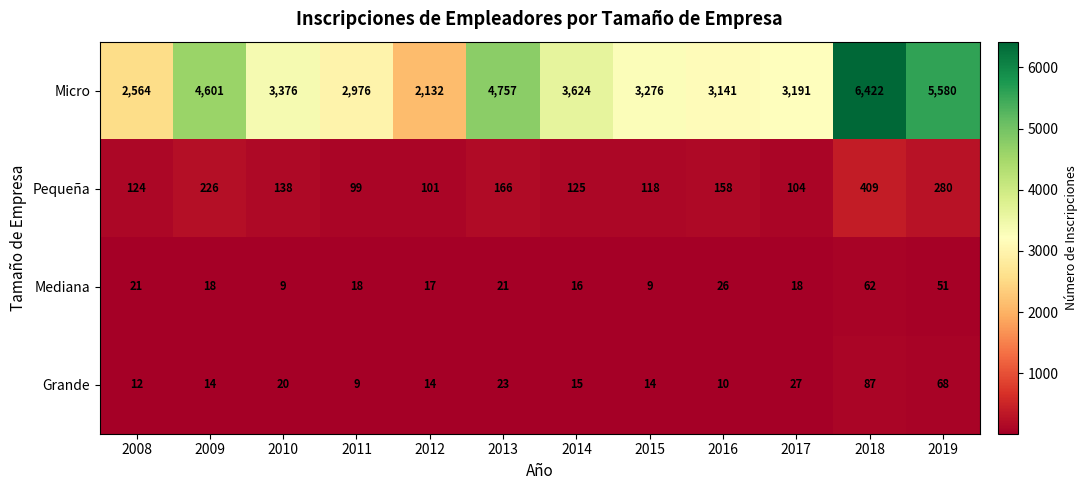

What is the sum of all Pequeña values?

2048